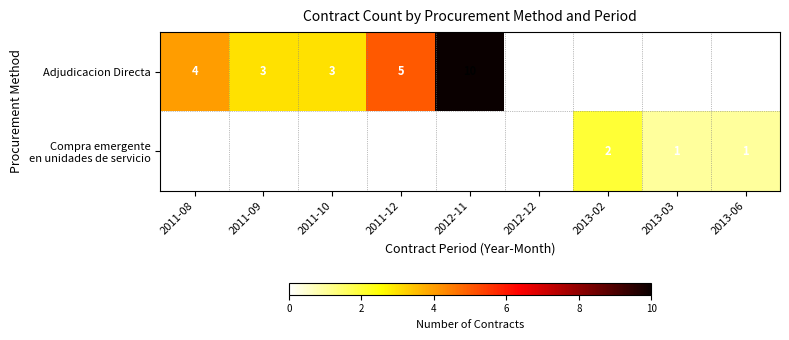

The Adjudicacion Directa series shows 3 at 2011-09. True or false?

True